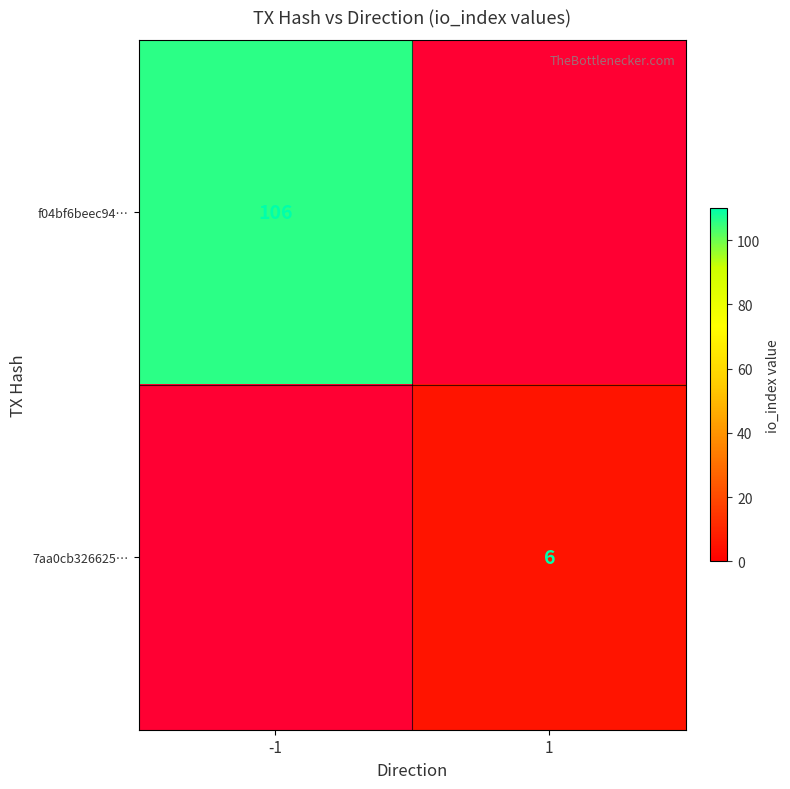

Is it true that 7aa0cb326625… equals 6 at 1?

True